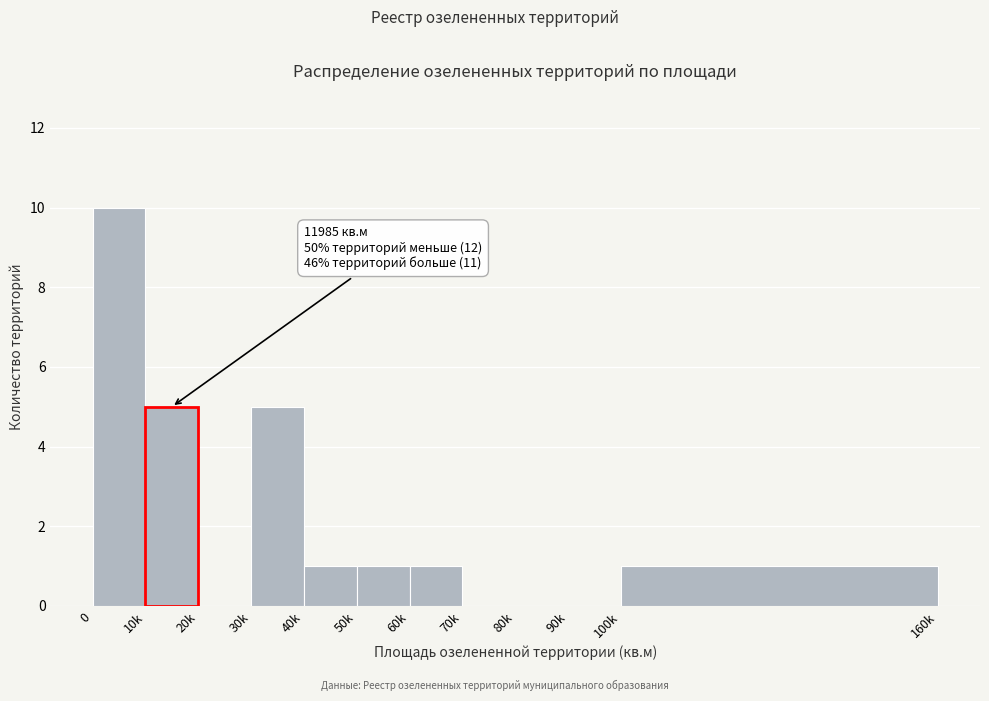

Reading right to left, list all the values displayed in this chart.

100k=1	90k=0	80k=0	70k=0	60k=1	50k=1	40k=1	30k=5	20k=0	0=10